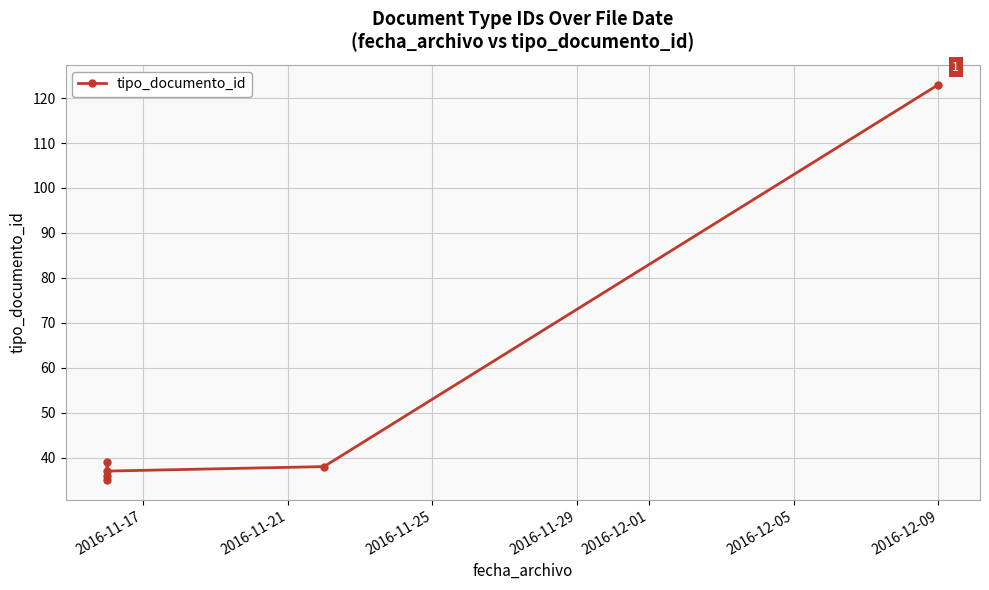

What is the greatest value displayed?

123